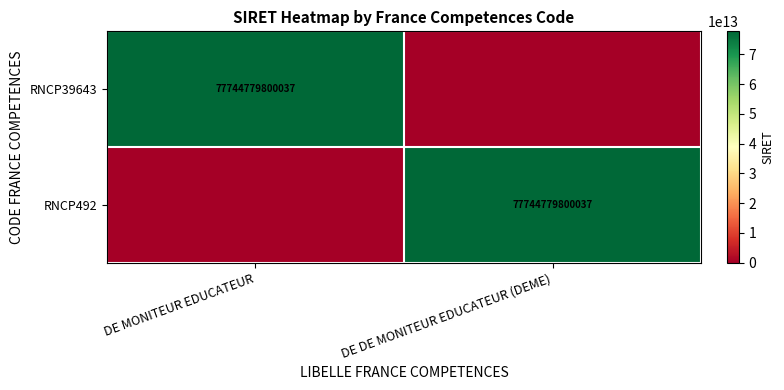

The RNCP39643 series shows 77744779800037 at DE MONITEUR EDUCATEUR. True or false?

True